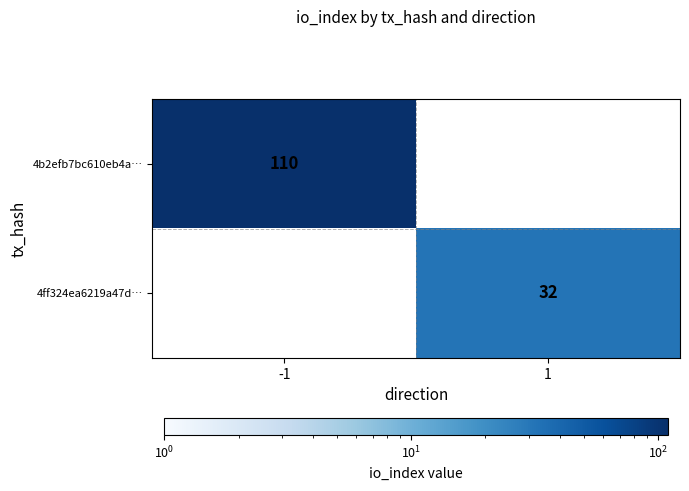

True or false: 4ff324ea6219a47d… has a value of 42 at 1.

False